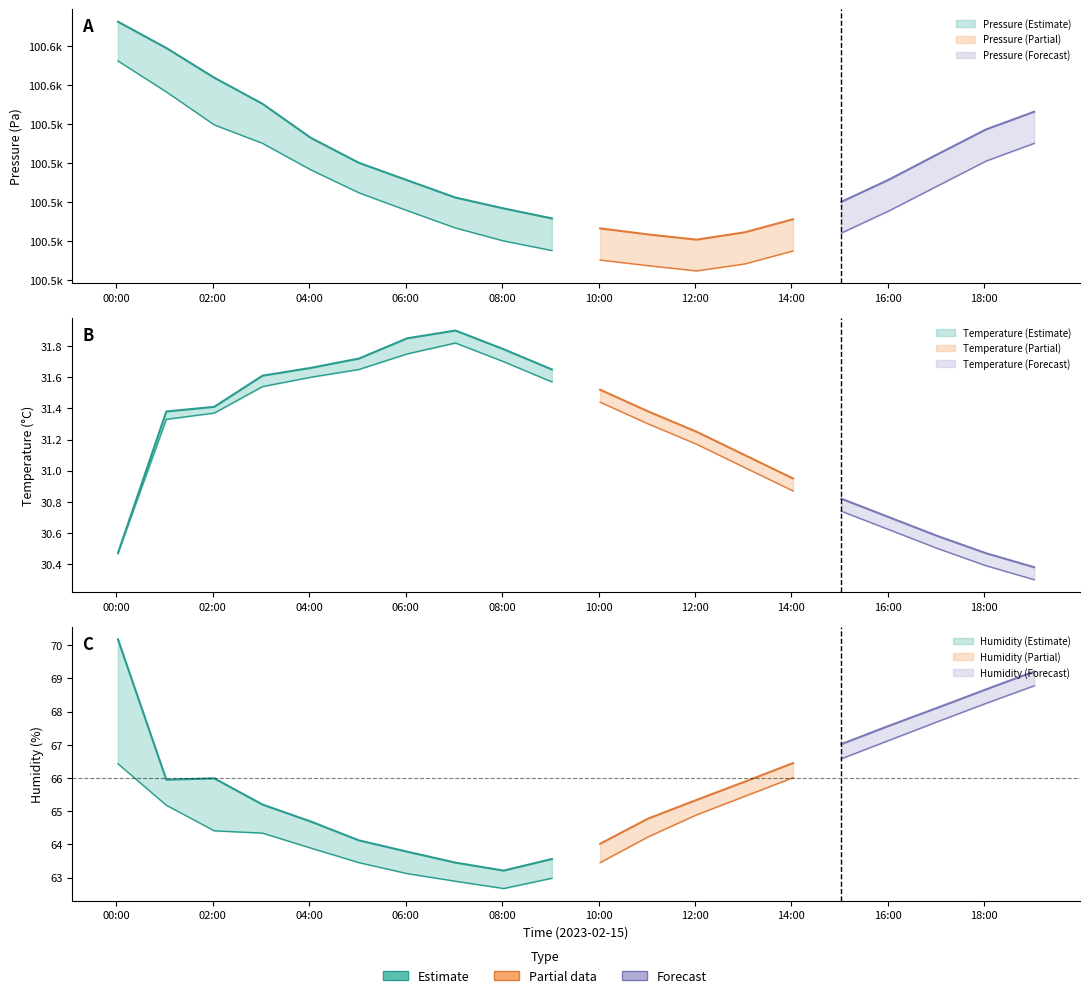

Count the number of categories in the chart.

20